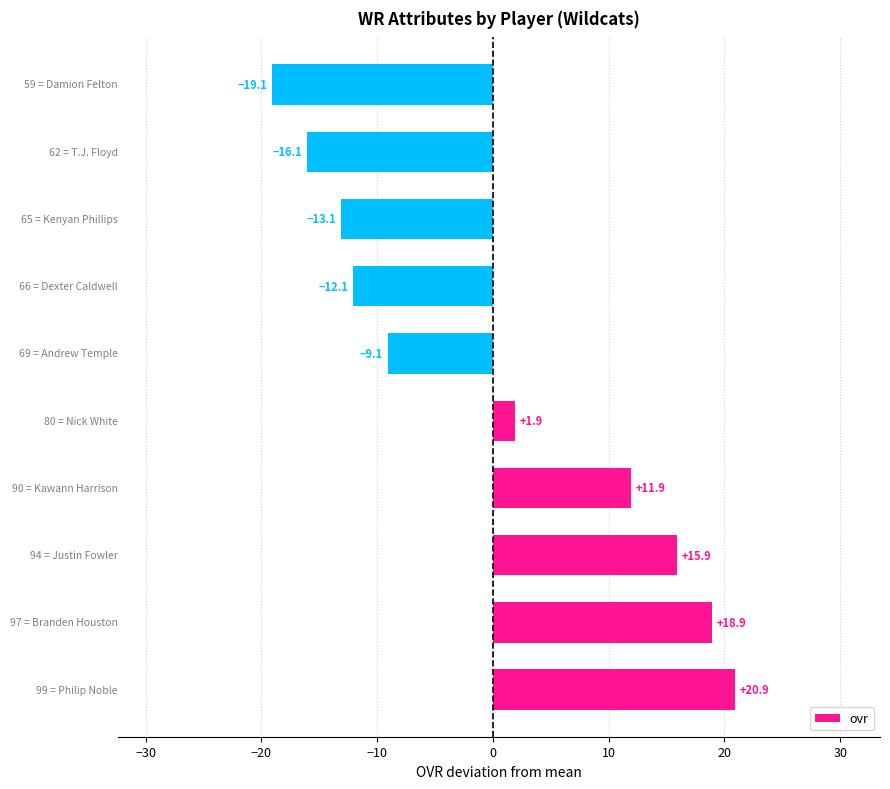

What is the greatest value displayed?

20.9